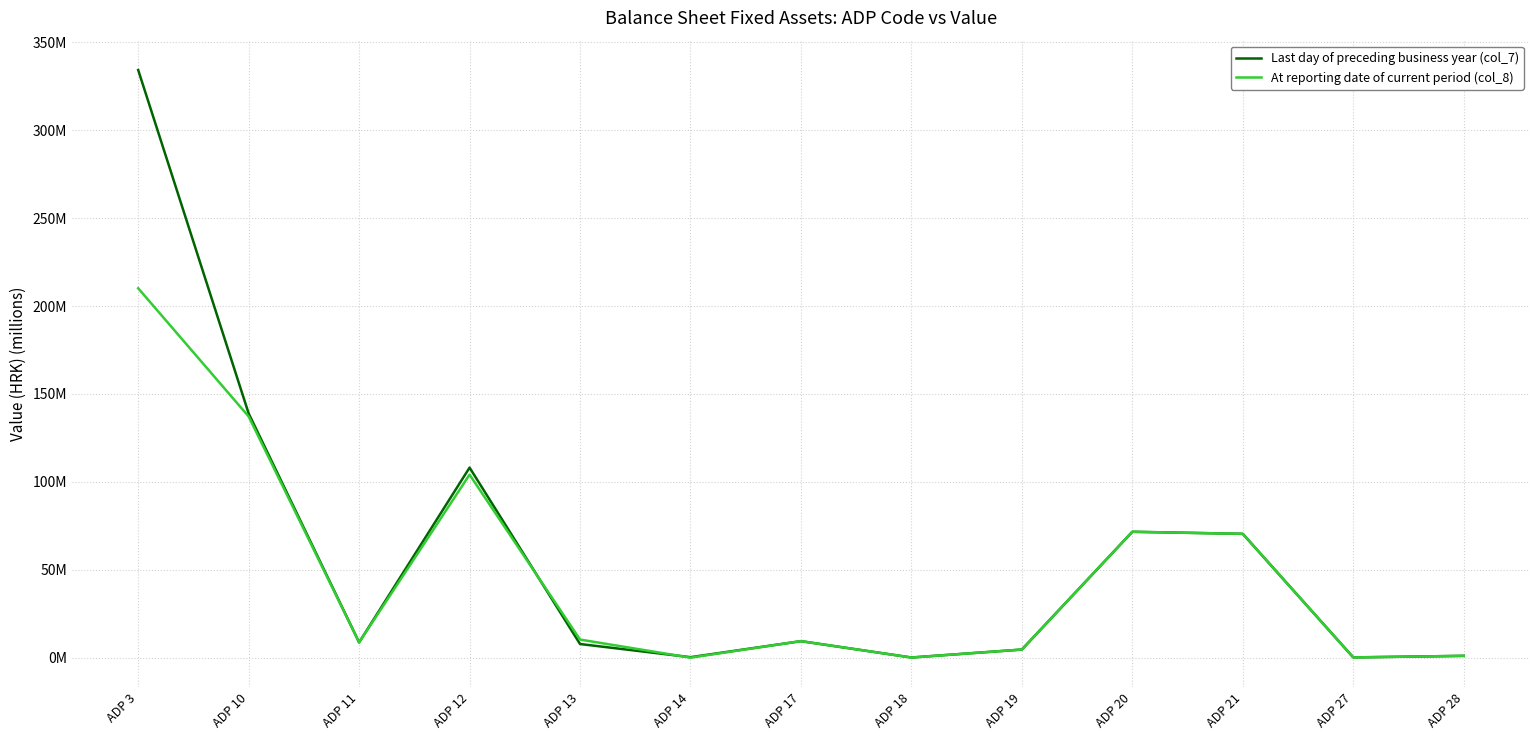

At which category does the chart reach its peak across all series?

ADP 3